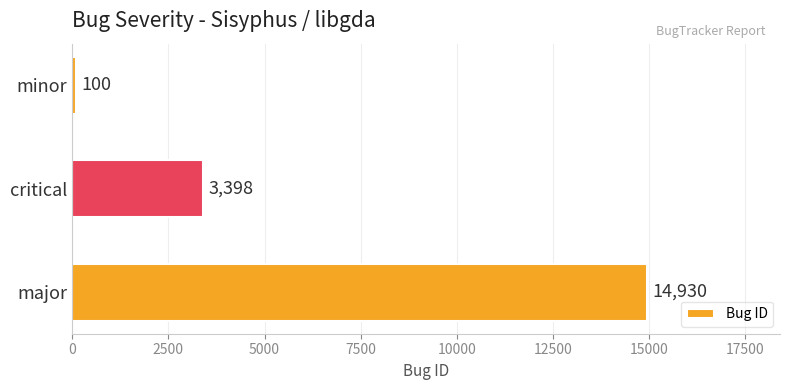

List the labels in order of value, largest first.

major, critical, minor